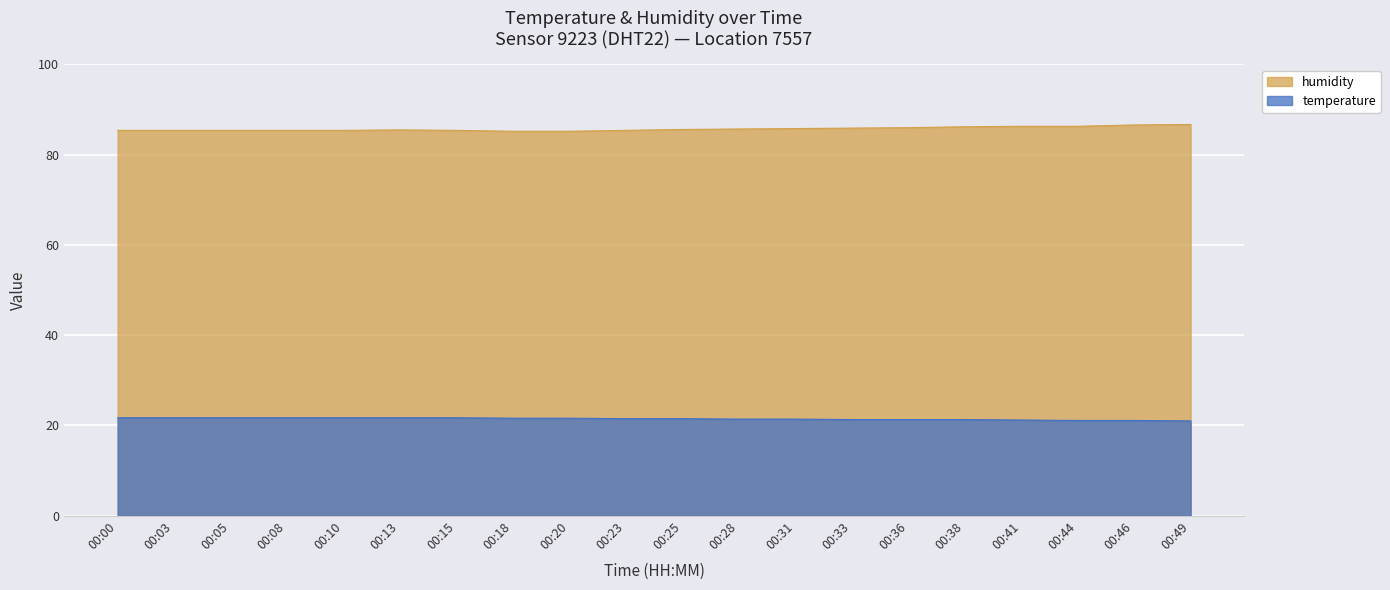

What is the difference between the temperature values at 00:03 and 00:25?

0.2